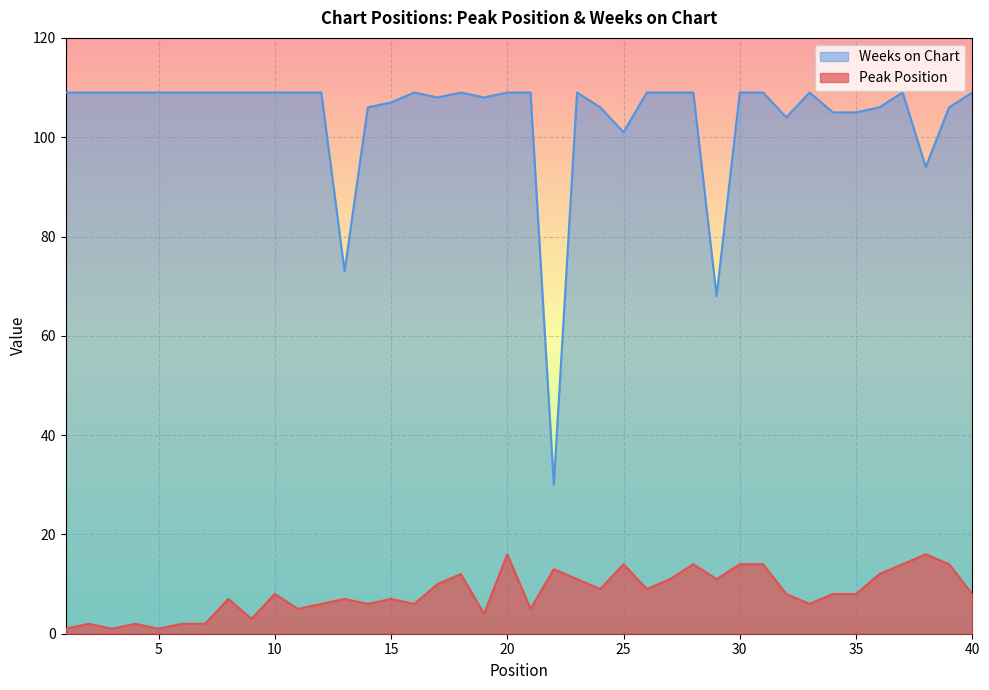

Reading left to right, what are all the values shown in this chart?

Peak Position: 1	2	1	2	1	2	2	7	3	8	5	6	7	6	7	6	10	12	4	16	5	13	11	9	14	9	11	14	11	14	14	8	6	8	8	12	14	16	14	8
Weeks on Chart: 109	109	109	109	109	109	109	109	109	109	109	109	73	106	107	109	108	109	108	109	109	30	109	106	101	109	109	109	68	109	109	104	109	105	105	106	109	94	106	109